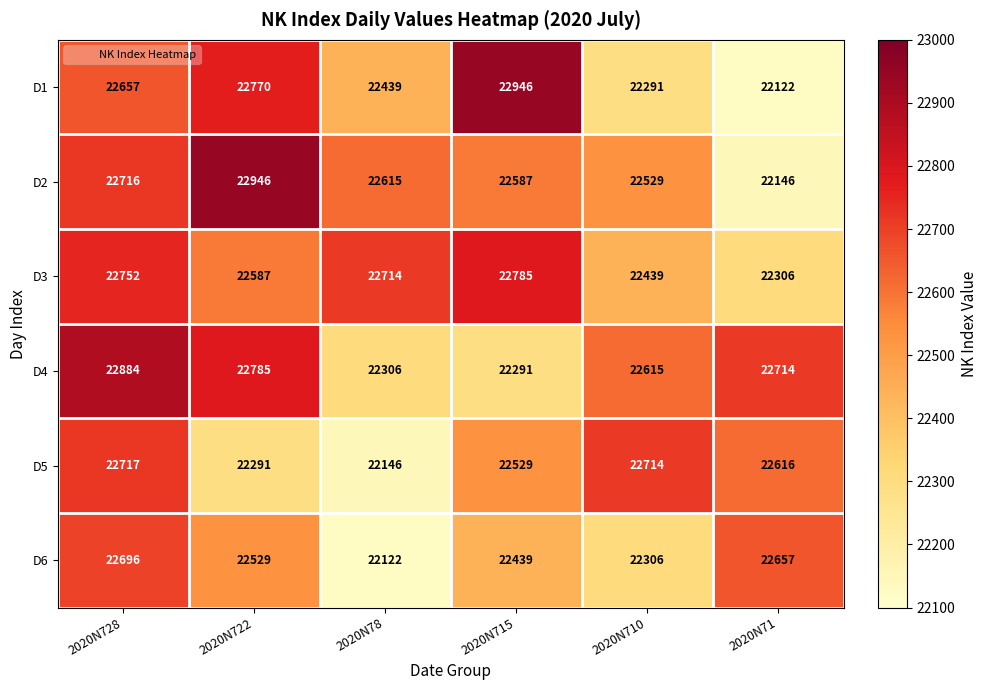

At how many categories does at least one series exceed 22272?

6